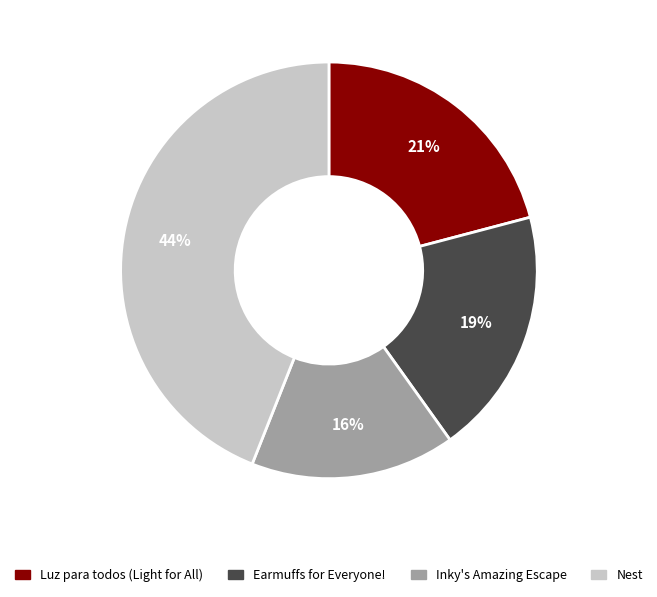

Rank the categories by value from highest to lowest.

Nest, Luz para todos (Light for All), Earmuffs for Everyone!, Inky's Amazing Escape